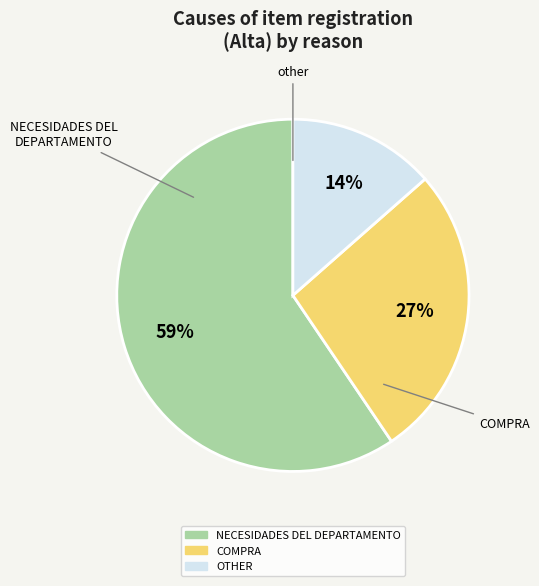

Is there any slice that represents more than half of the pie?

Yes